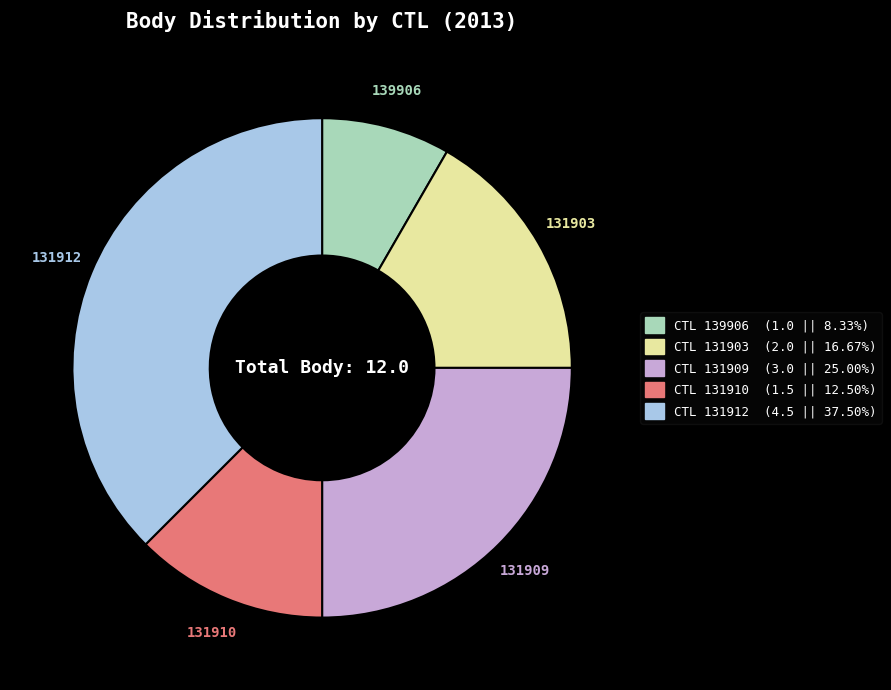

Is there a majority slice in this chart?

No